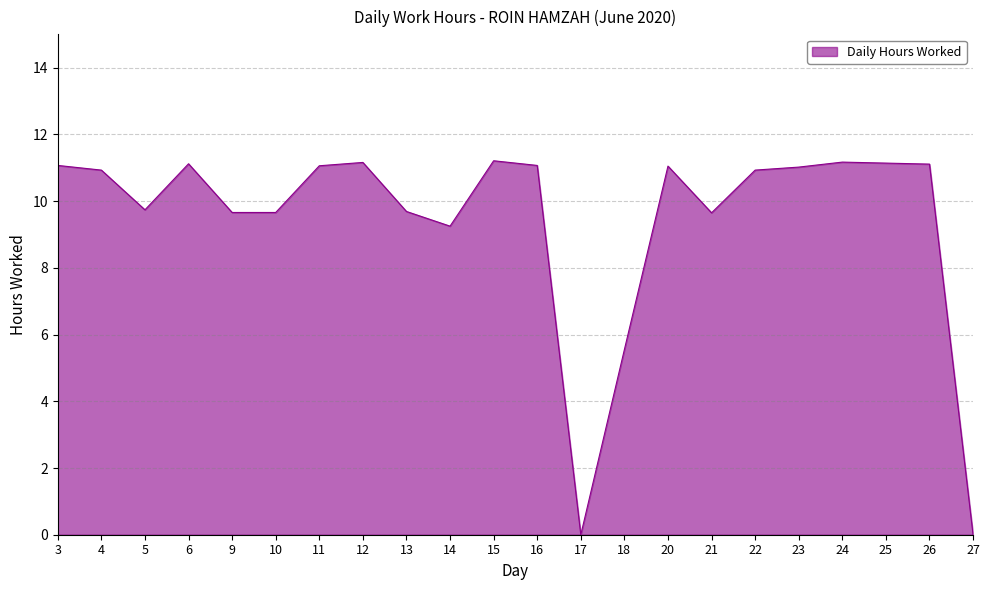

What is the maximum value shown in the chart?

11.2